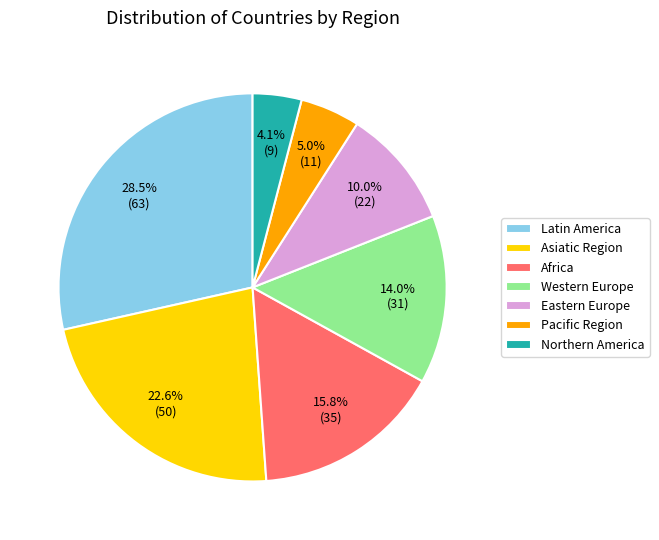

What is the largest slice in the pie chart?

Latin America